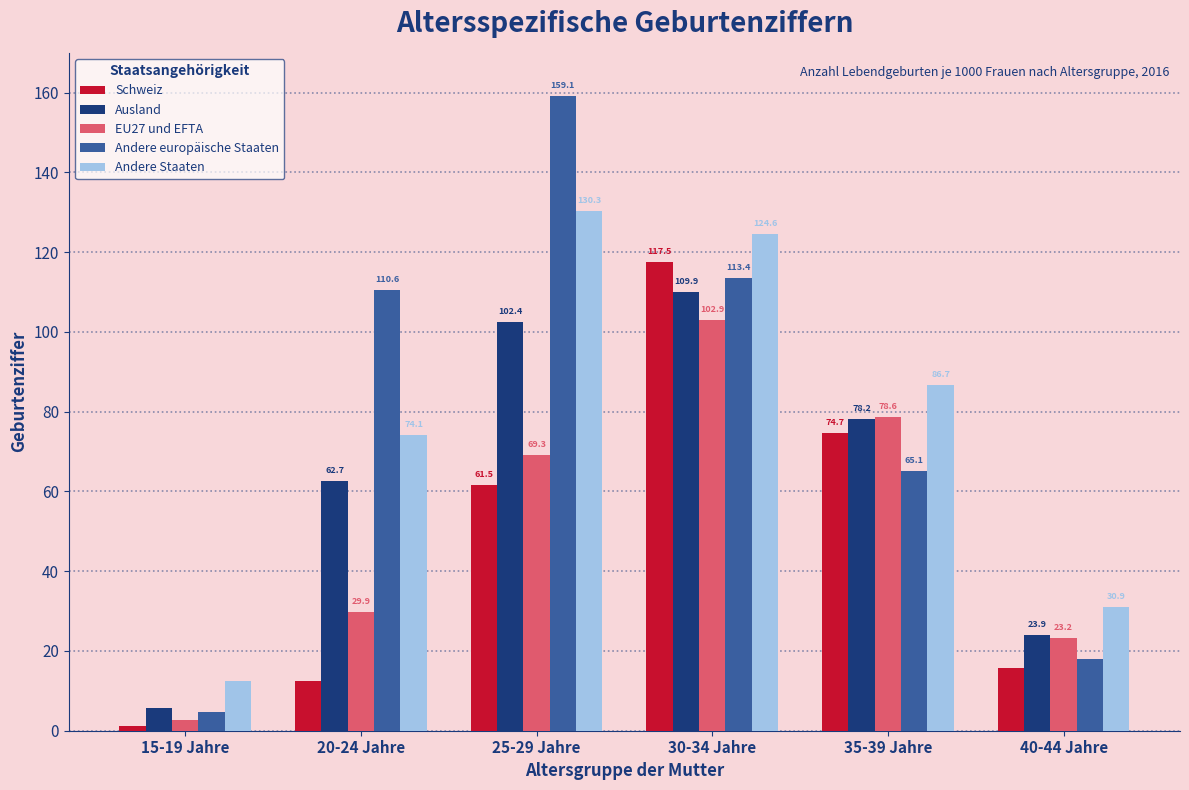

Are the bars horizontal?

No